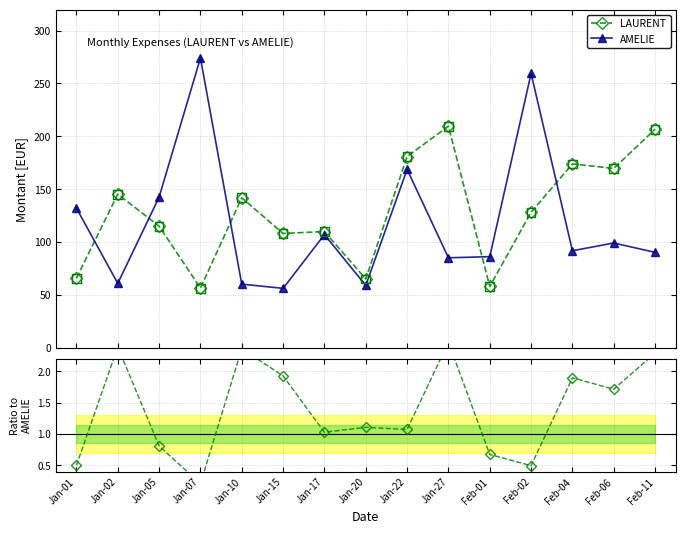

What is the total value across all series at Jan-07?

330.5